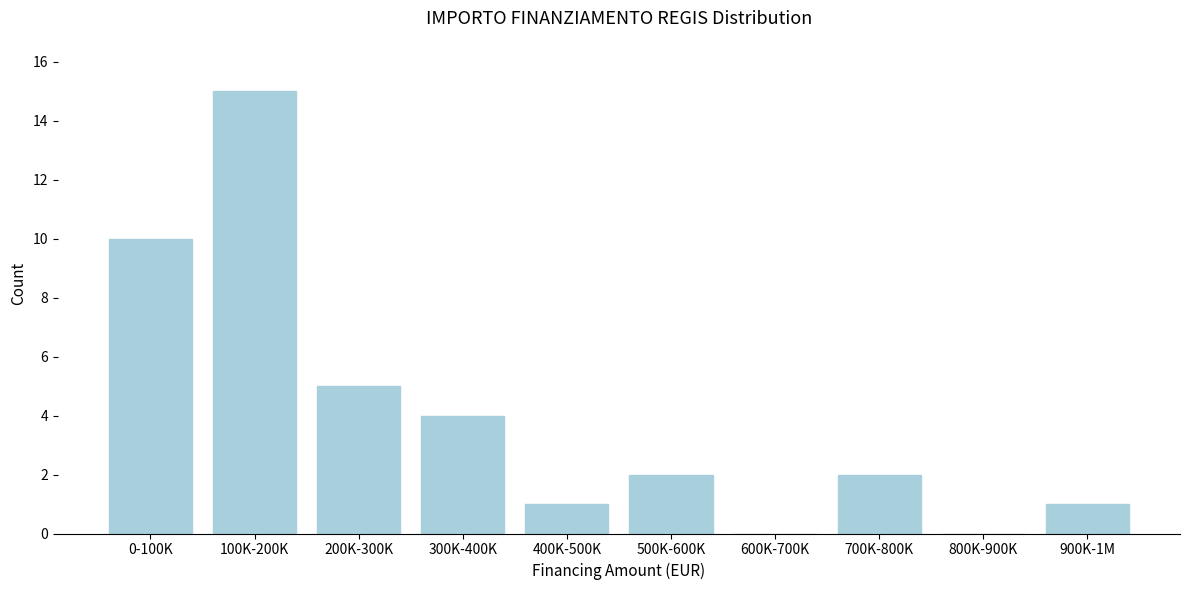

Reading left to right, what are all the values shown in this chart?

0-100K=10	100K-200K=15	200K-300K=5	300K-400K=4	400K-500K=1	500K-600K=2	600K-700K=0	700K-800K=2	800K-900K=0	900K-1M=1